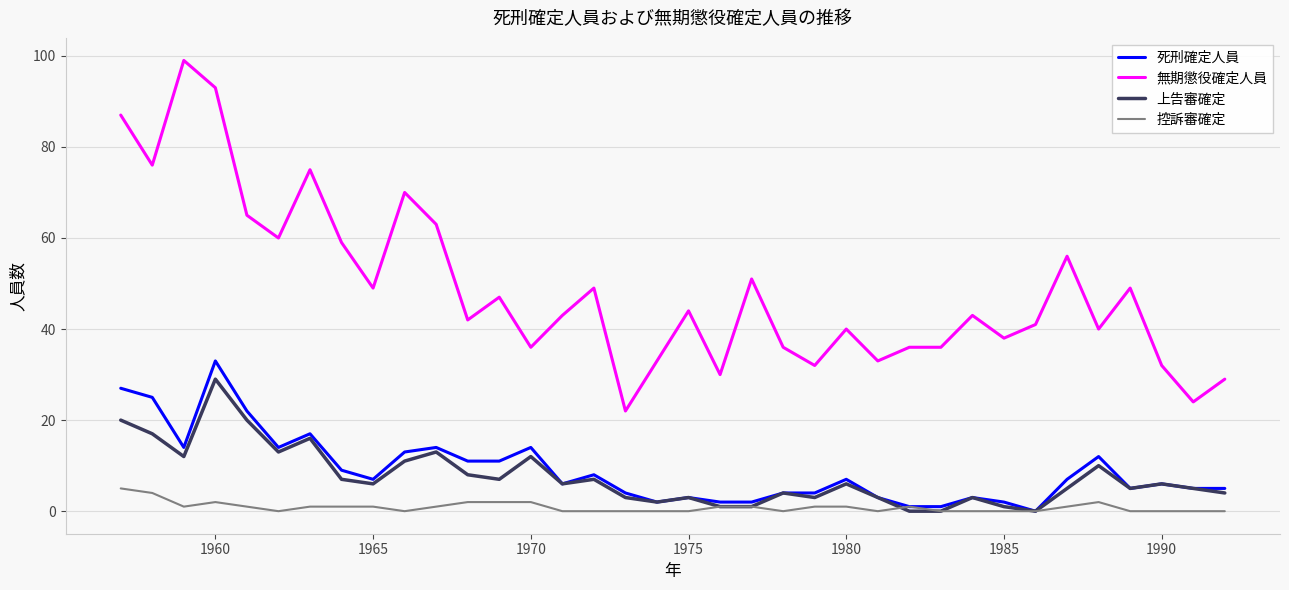

Which series has the largest total across all categories?

無期懲役確定人員